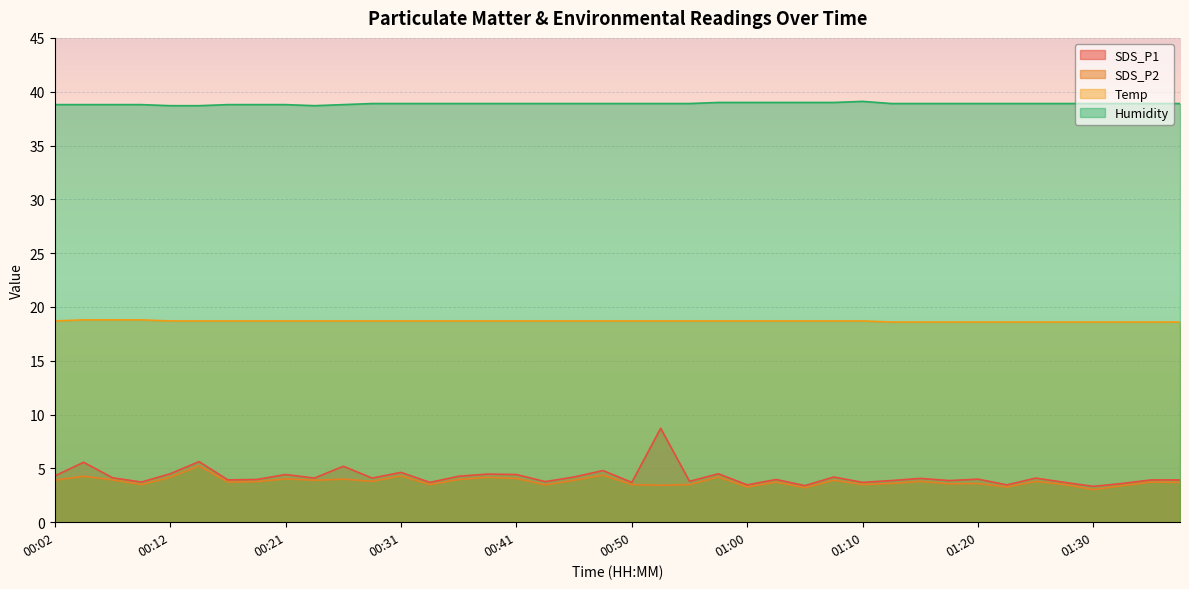

Count the number of categories in the chart.

40